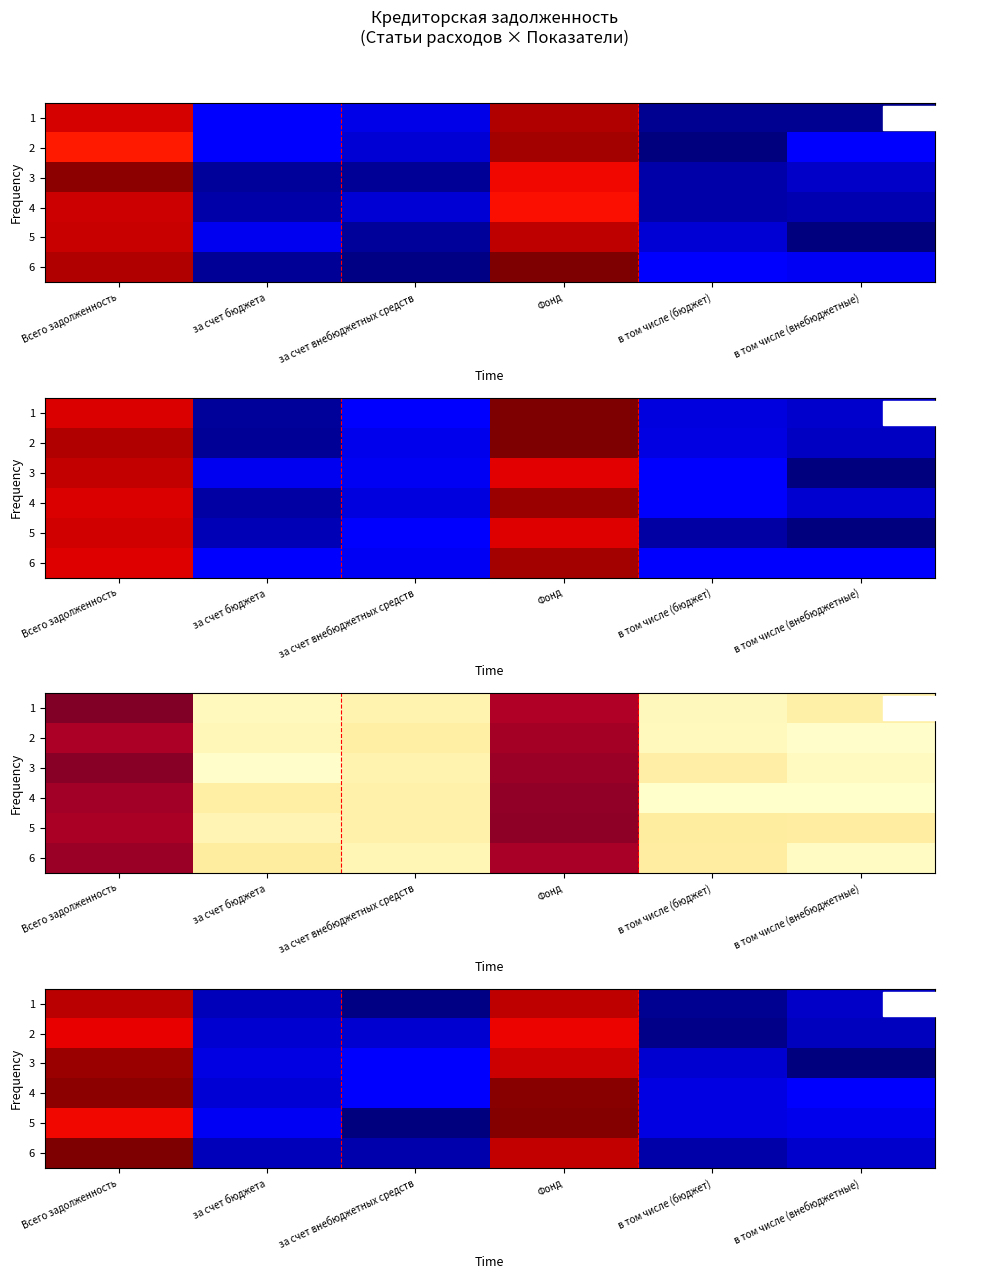

Read the row_5 value at в том числе (бюджет).

233252.9